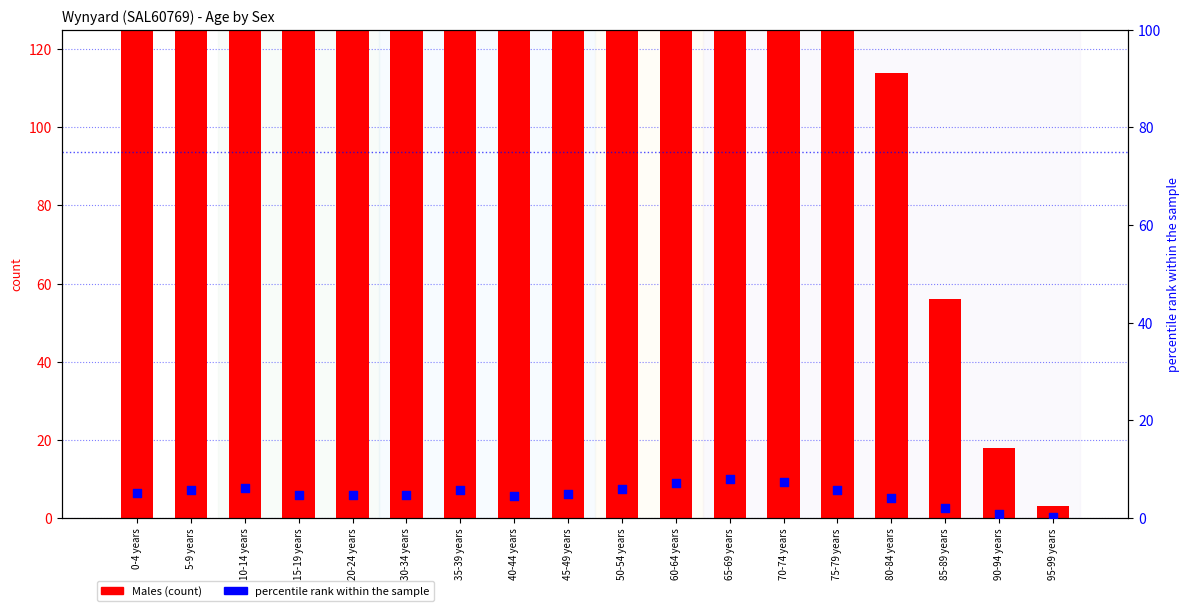

At how many categories does at least one series exceed 122?

14